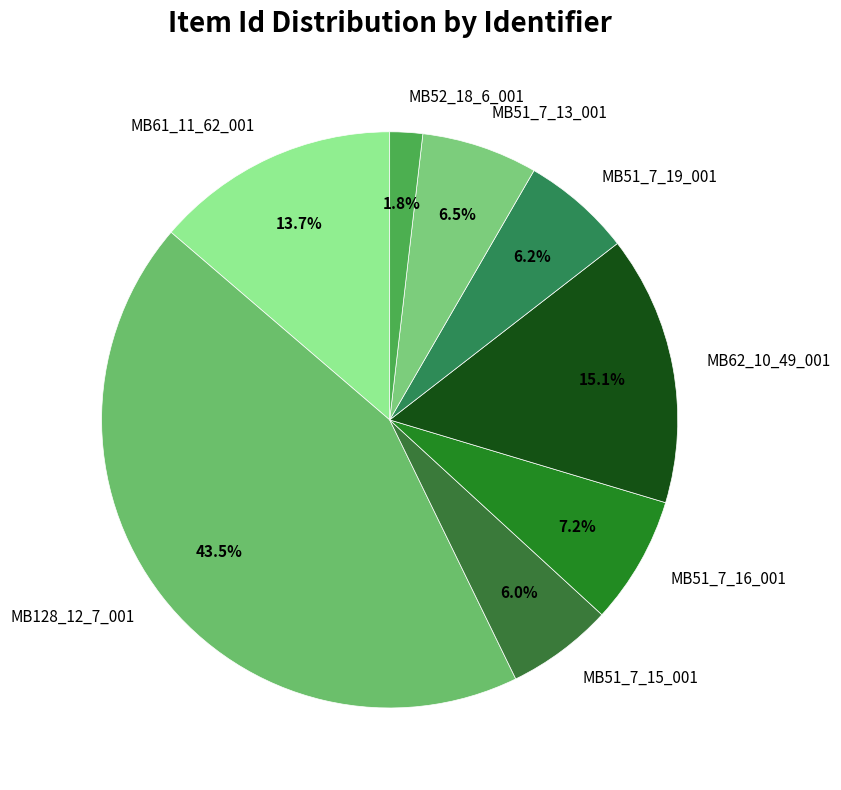

To the nearest percent, what percentage of the pie is MB51_7_19_001?

6%